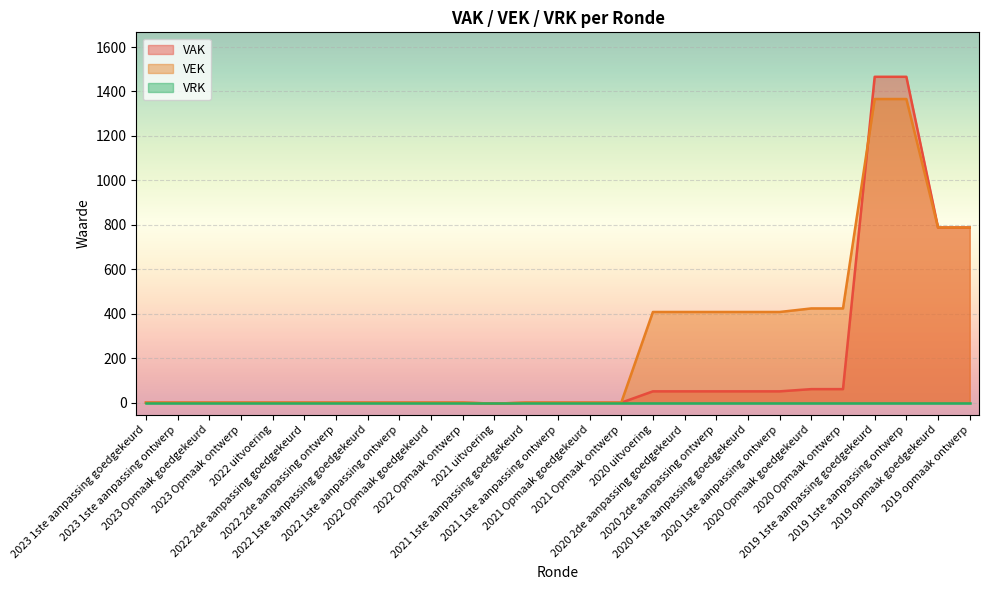

How many categories are shown in the chart?

27